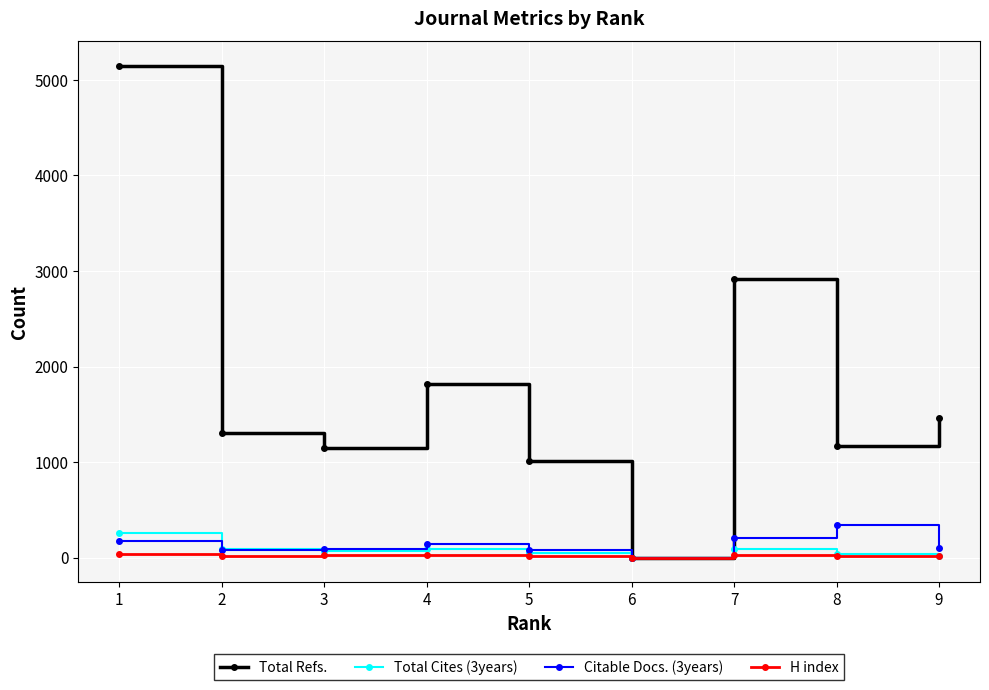

Which series has the largest range (max minus min)?

Total Refs.